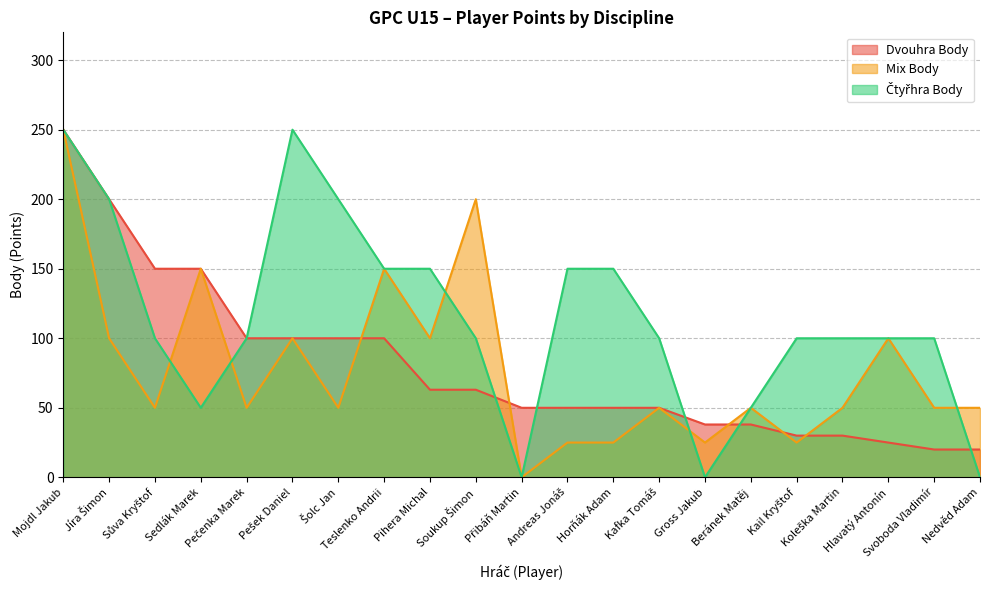

What is the value of the Čtyřhra Body point at the 20th from the left?

100